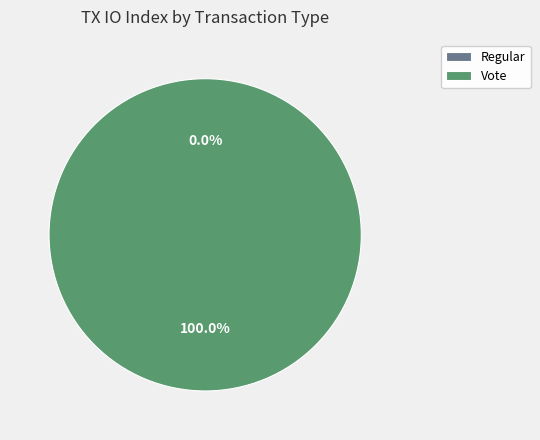

Combined, what portion of the pie is Regular (io_index=0) and Vote (io_index=2)?

100.0%